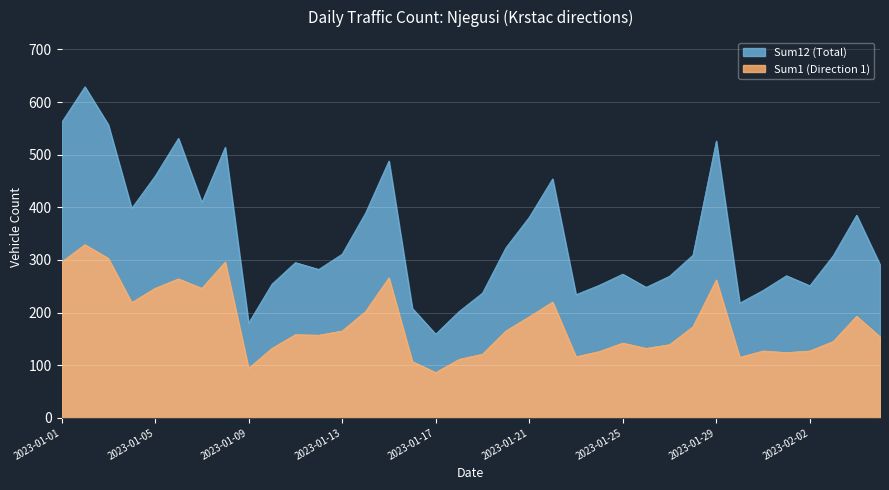

Does the chart display data point markers on the line(s)?

No